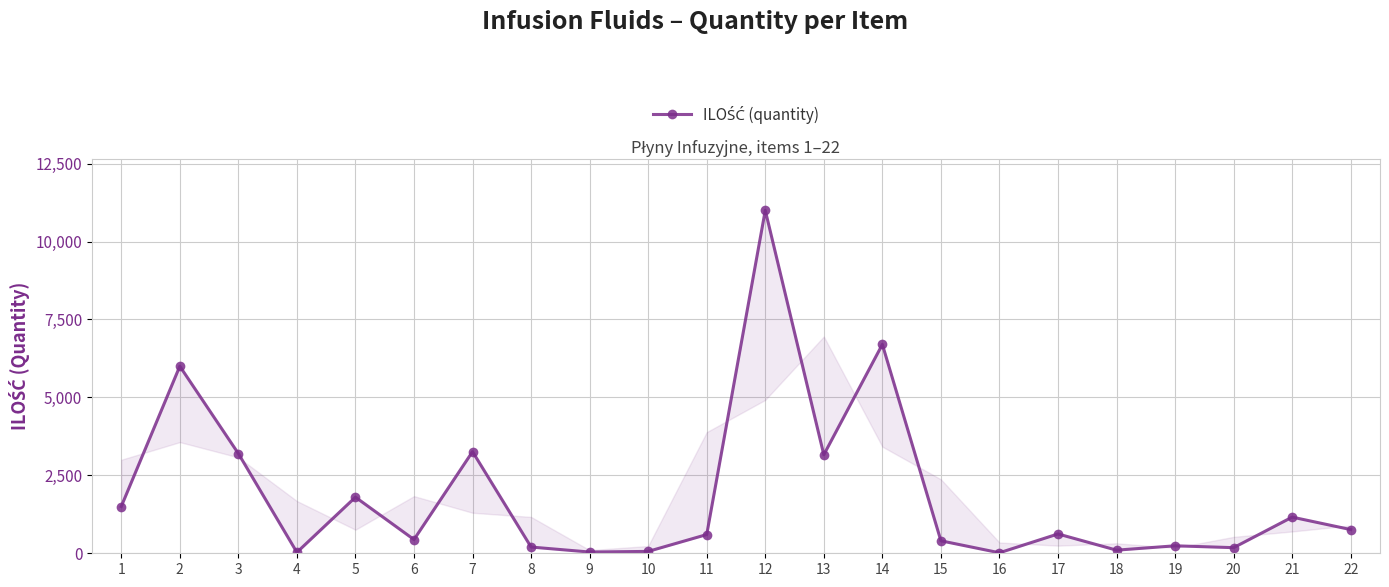

What is the sum of the values at 7 and 11?

3860